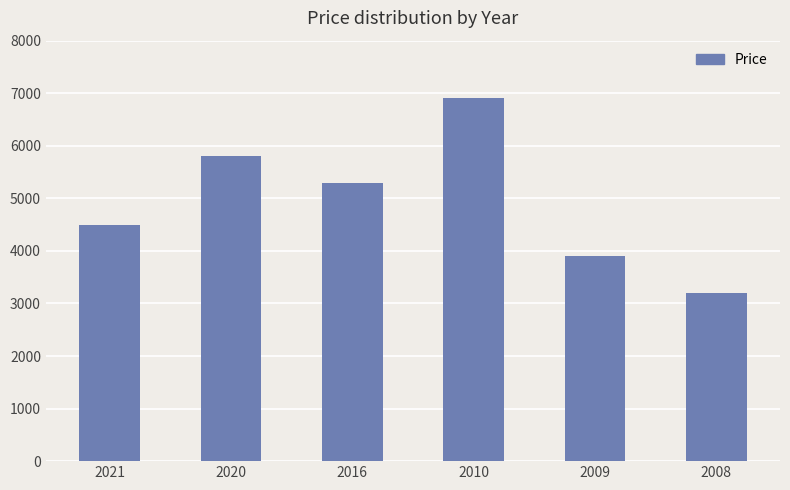

Reading left to right, transcribe all the data shown in this chart.

2021=4500	2020=5800	2016=5300	2010=6900	2009=3900	2008=3200